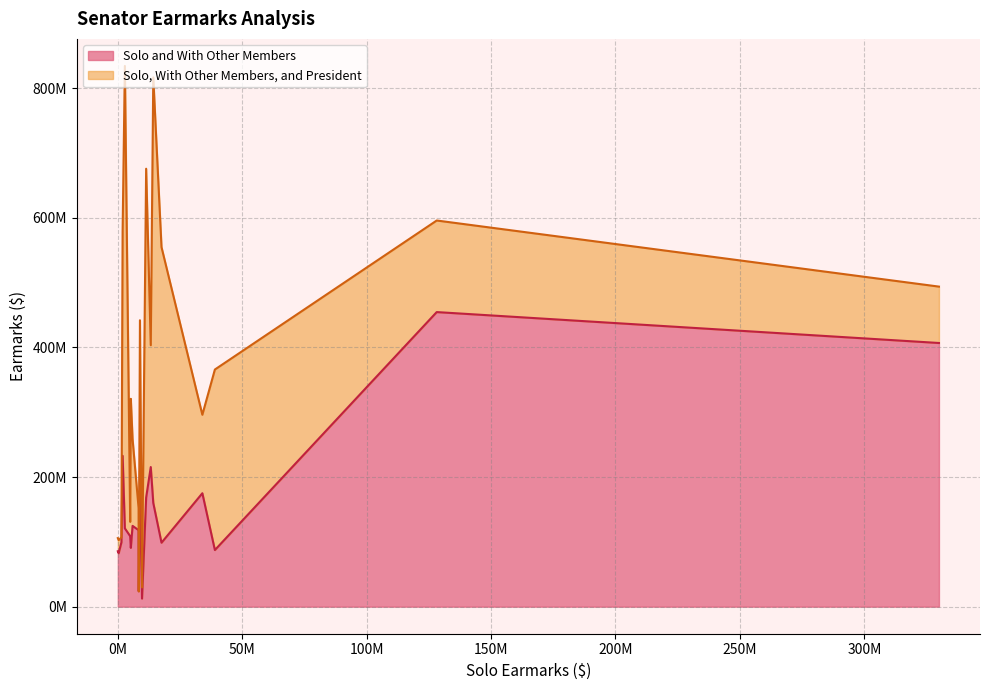

How many lines are shown in the chart?

2